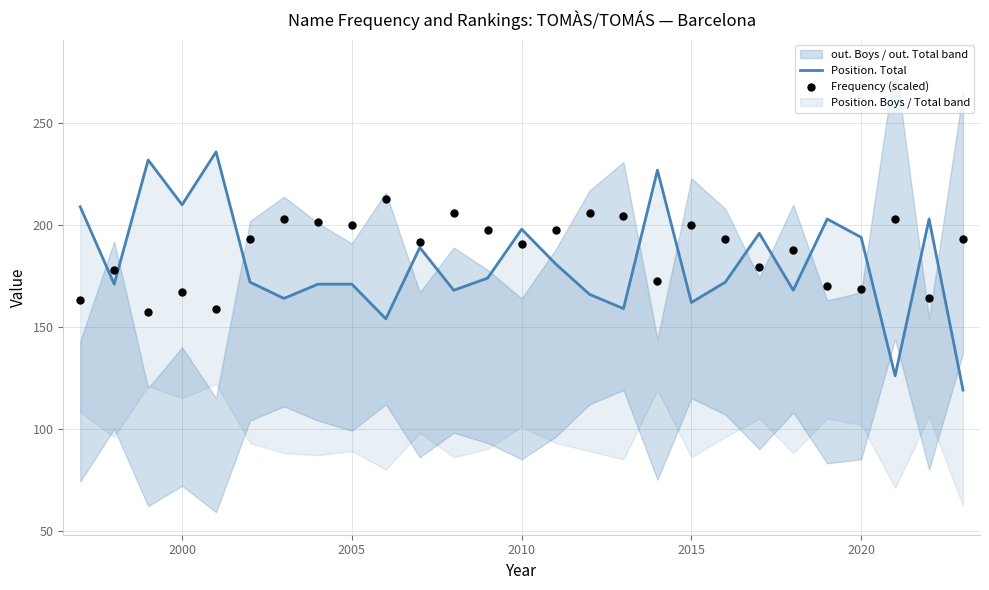

At how many categories does at least one series exceed 221?

3